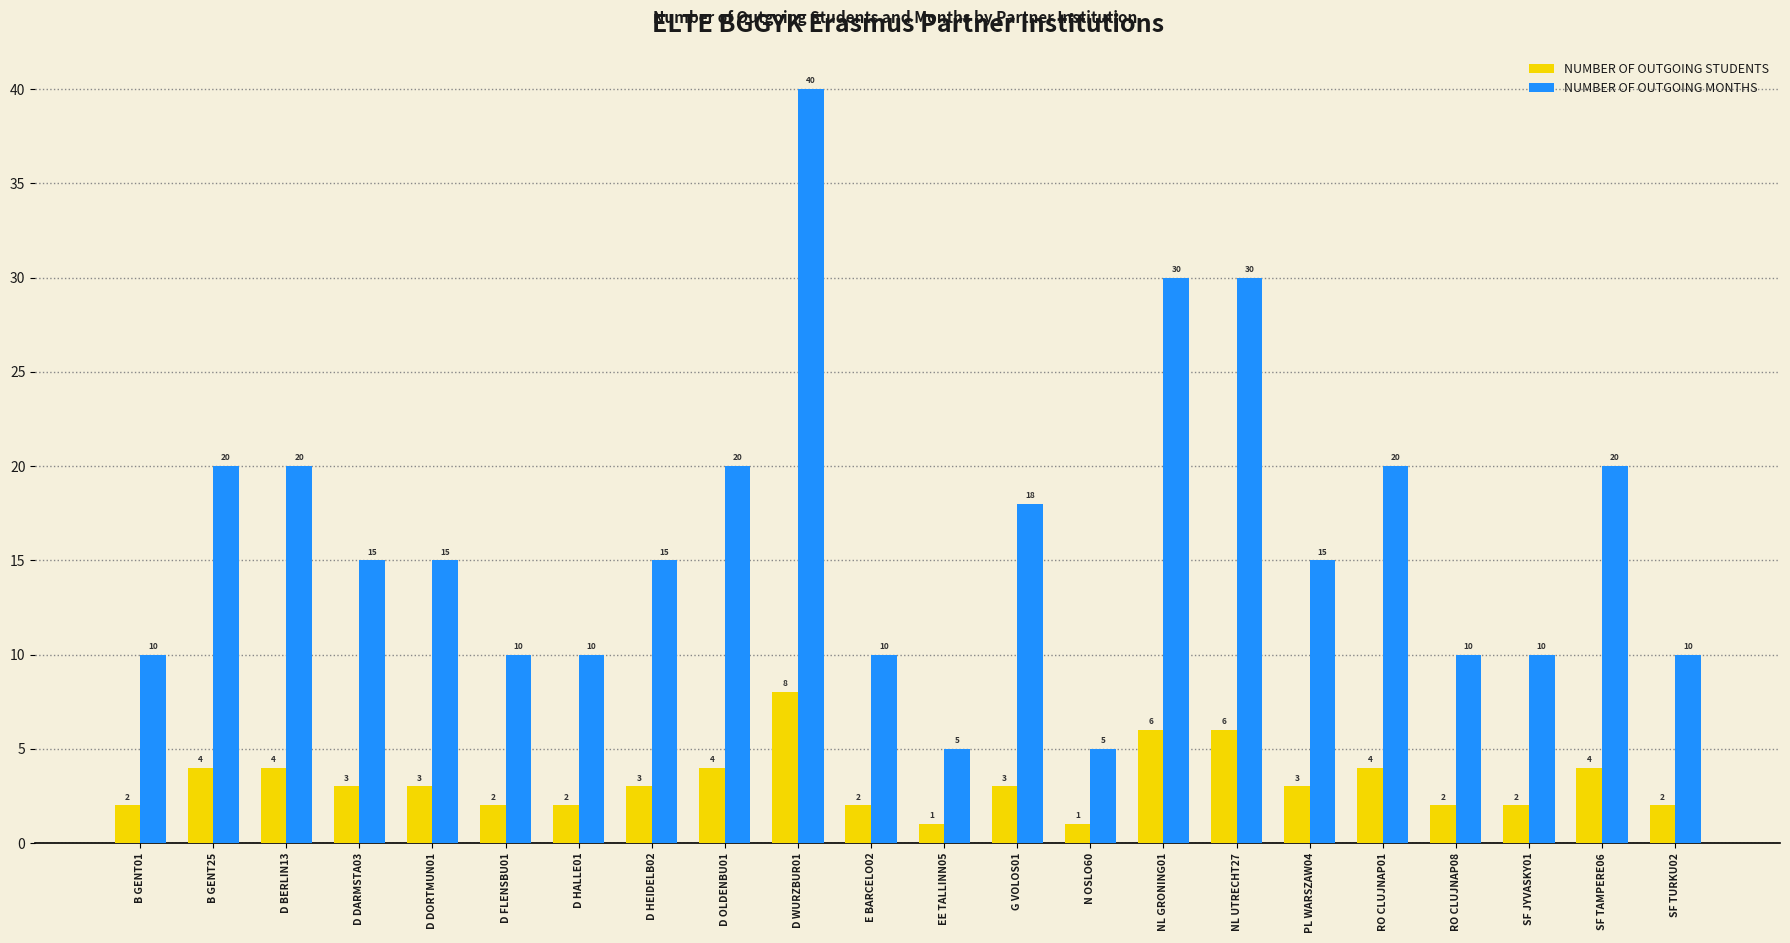

At D OLDENBU01, list the series in order from smallest to largest.

NUMBER OF OUTGOING STUDENTS, NUMBER OF OUTGOING MONTHS